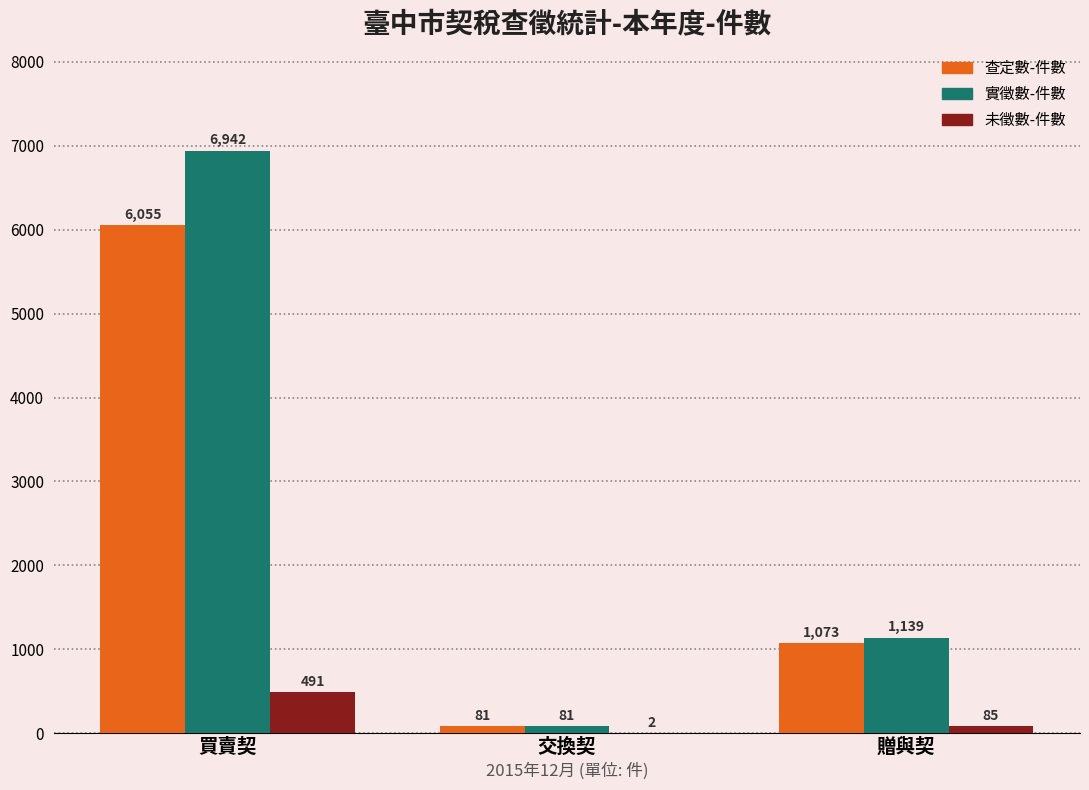

What is the sum of the 實徵數-件數 values at 買賣契 and 贈與契?

8081